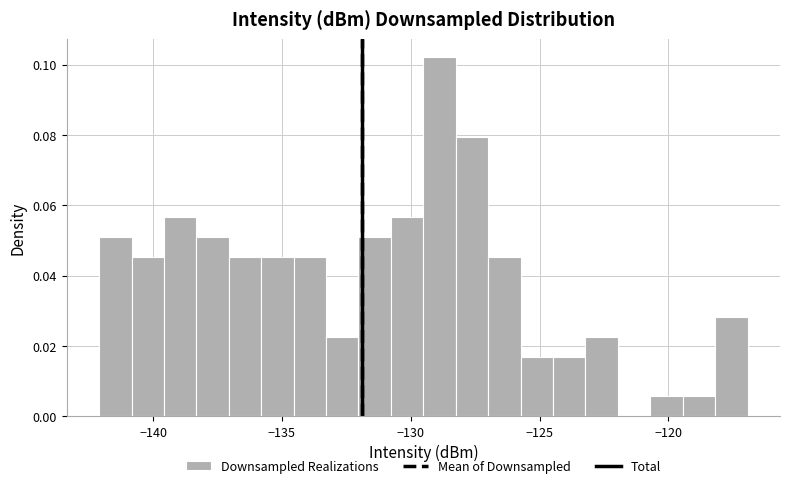

Around what value on the x-axis is the tallest bar? Give the approximate position of its centre, as read against the axis.

-129.0